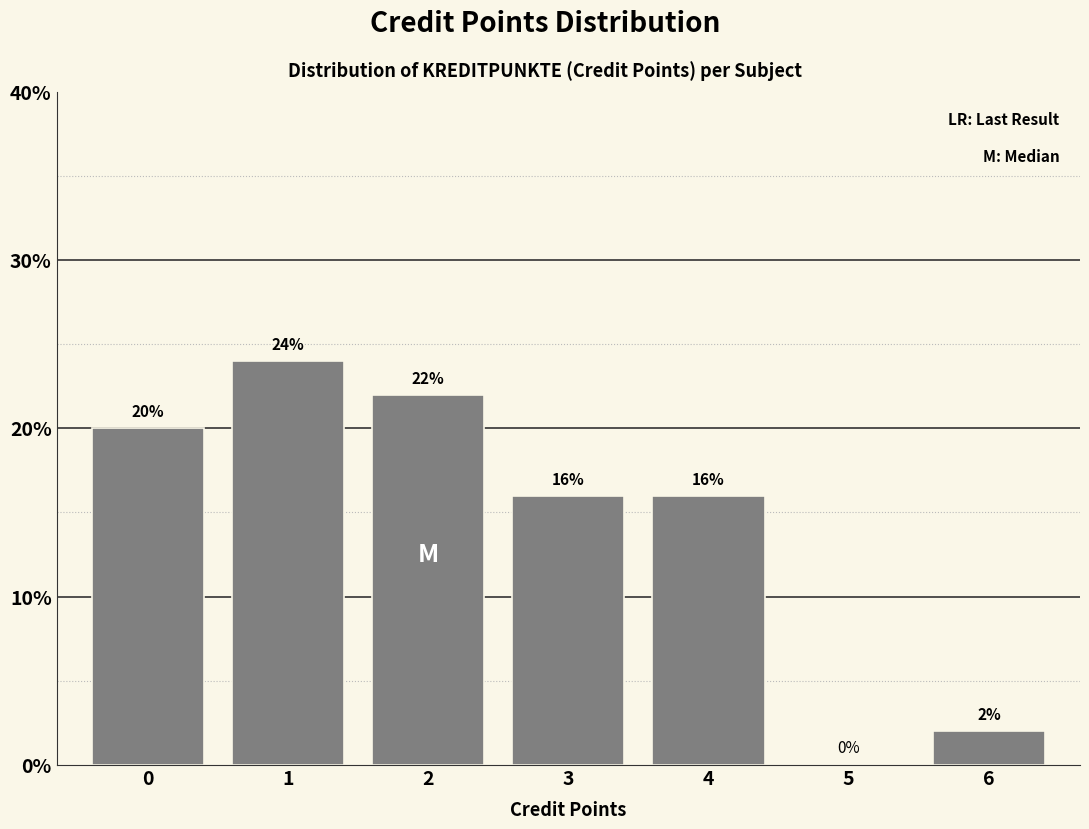

Reading left to right, extract all data points from this chart.

0=20	1=24	2=22	3=16	4=16	5=0	6=2